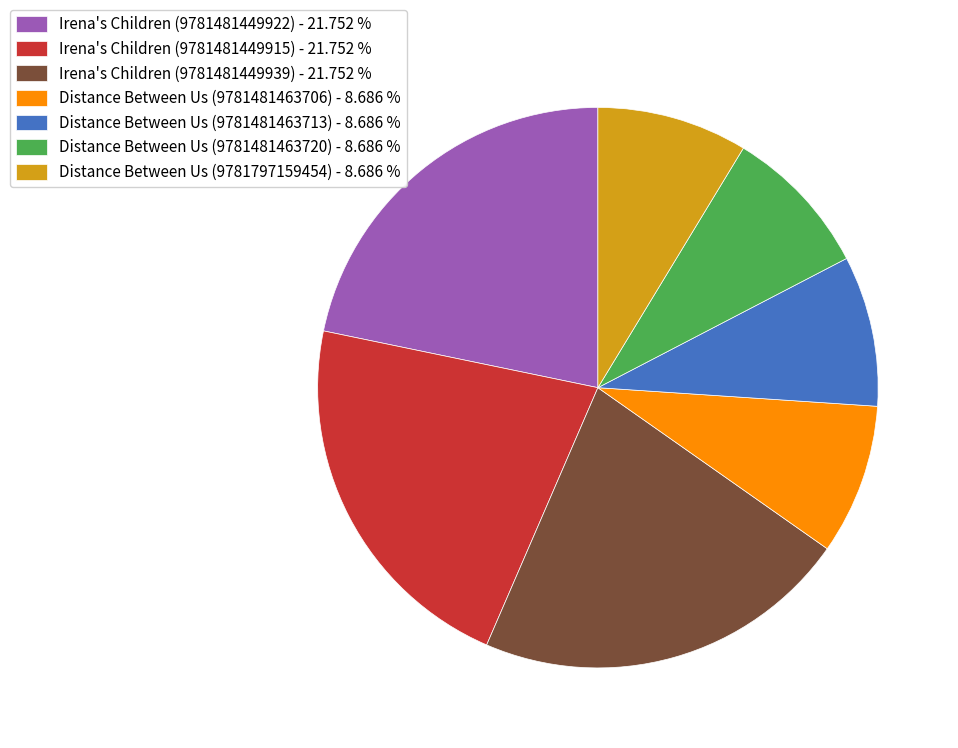

Do Distance Between Us (9781797159454) - 8.686 % and Irena's Children (9781481449915) - 21.752 % together represent more than half of the pie?

No